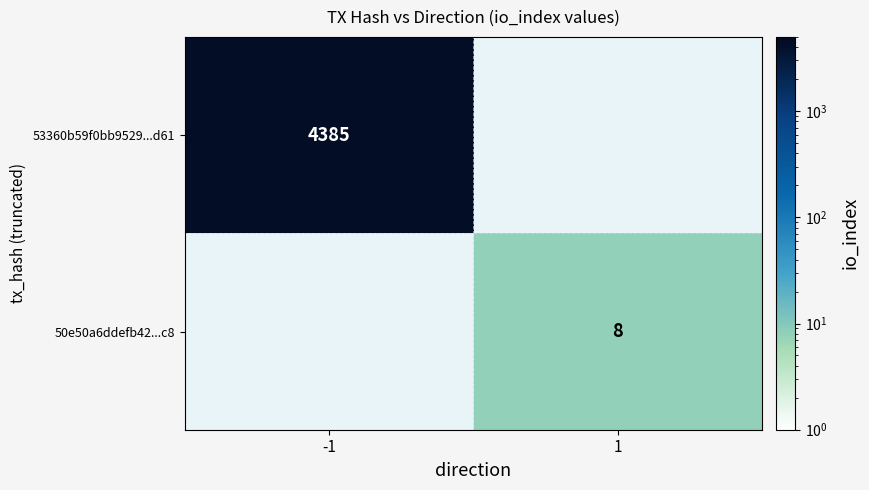

The value of 53360b59f0bb9529...d61 at -1 is 4385. True or false?

True